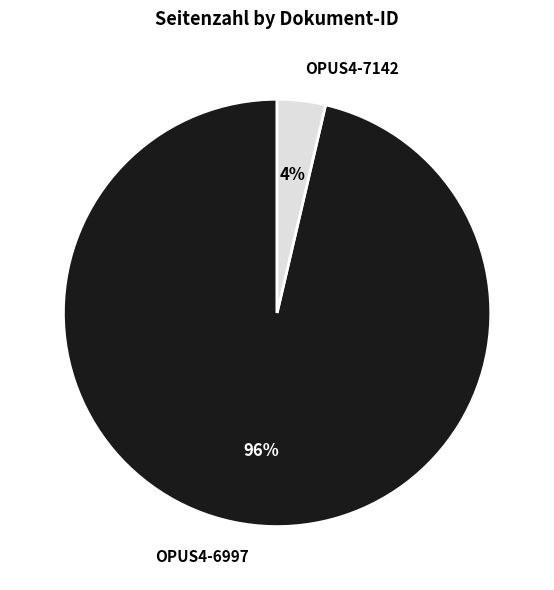

Does any single category account for the majority?

Yes